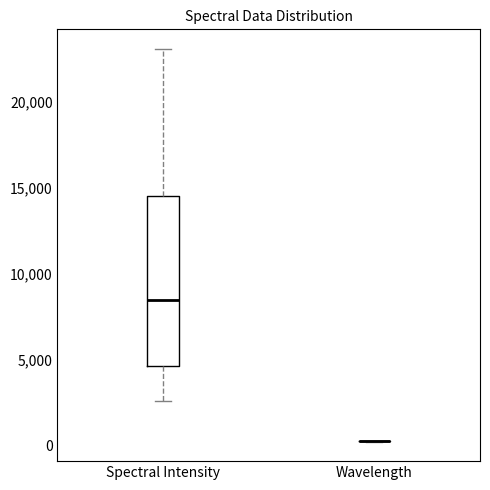

Comparing the boxes themselves (not the whiskers), which one is the tallest?

Spectral Intensity